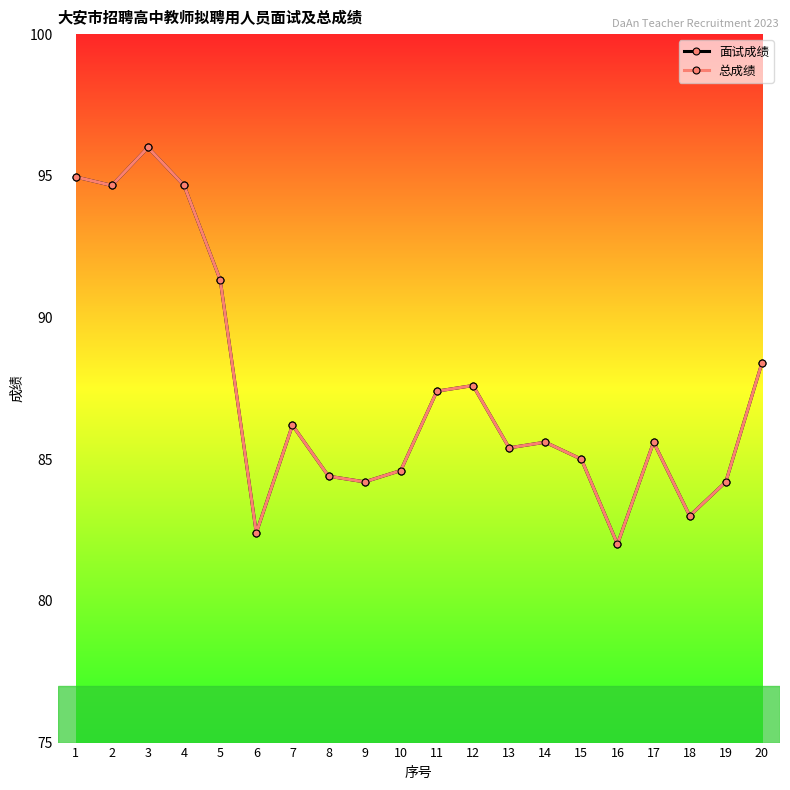

Does the chart have visible grid lines?

No